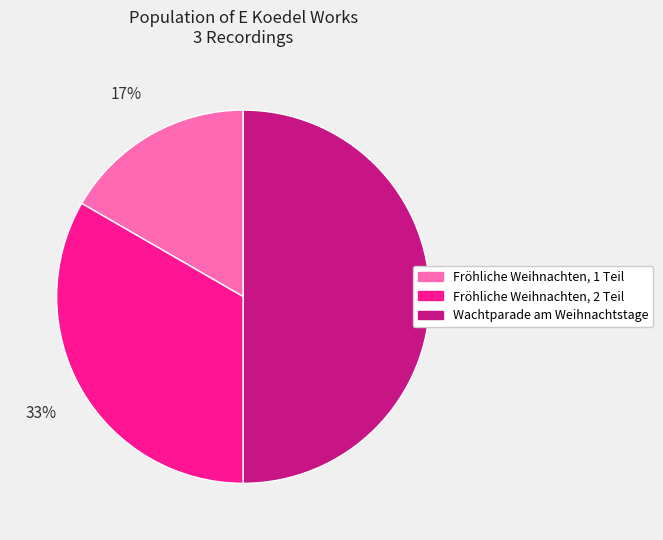

Is Fröhliche Weihnachten, 2 Teil the majority of the pie?

No